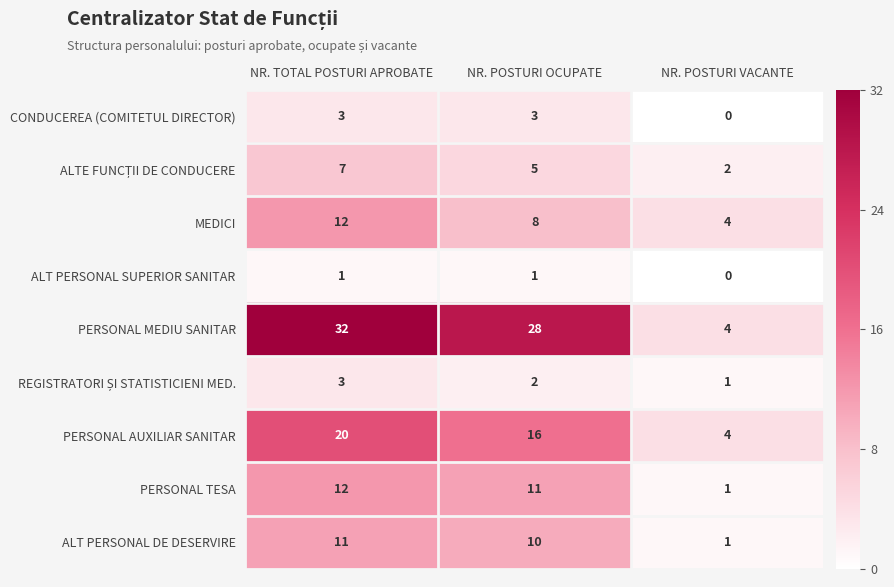

At which label does PERSONAL AUXILIAR SANITAR reach its peak?

NR. TOTAL POSTURI APROBATE